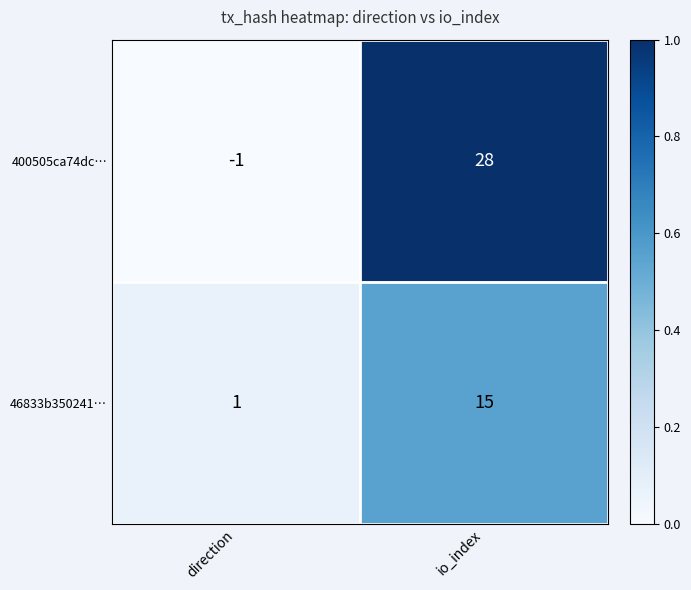

At which category is the sum across all series the highest?

io_index